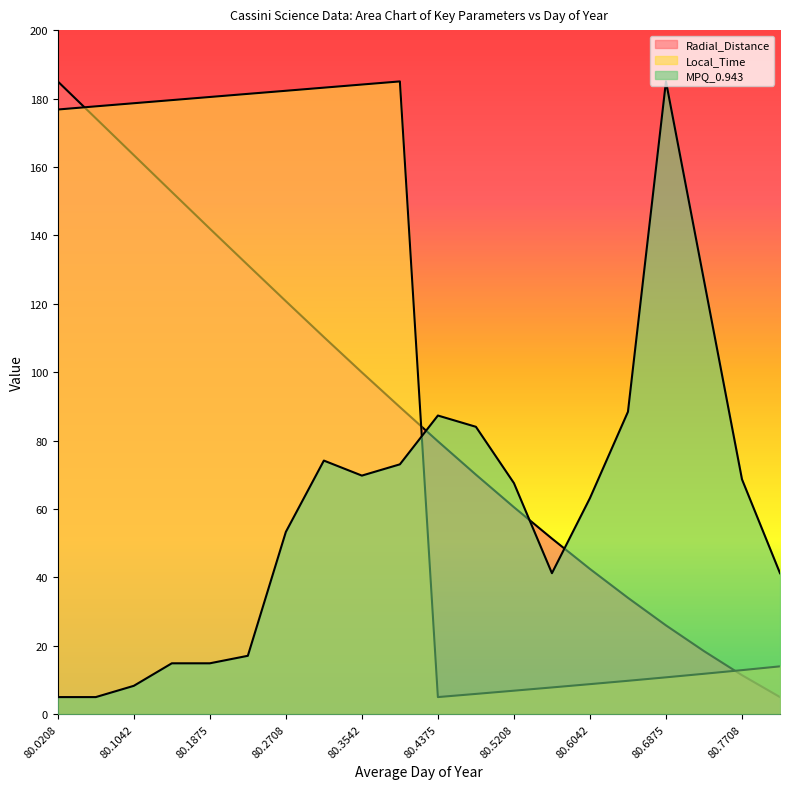

How many interior local peaks does the Local_Time series have?

1